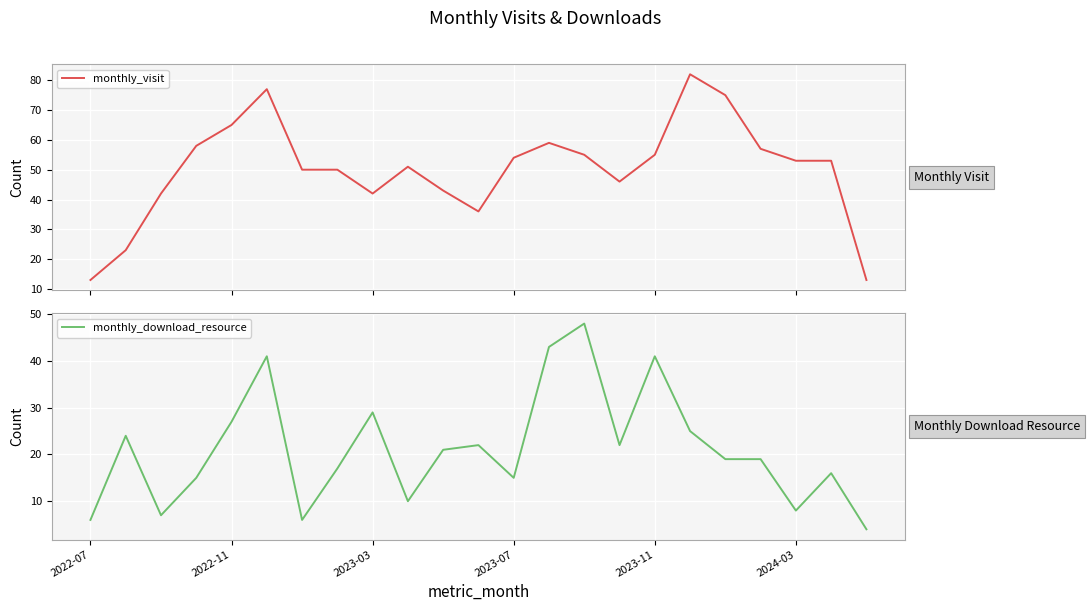

What is the highest value of the monthly_visit series?

82